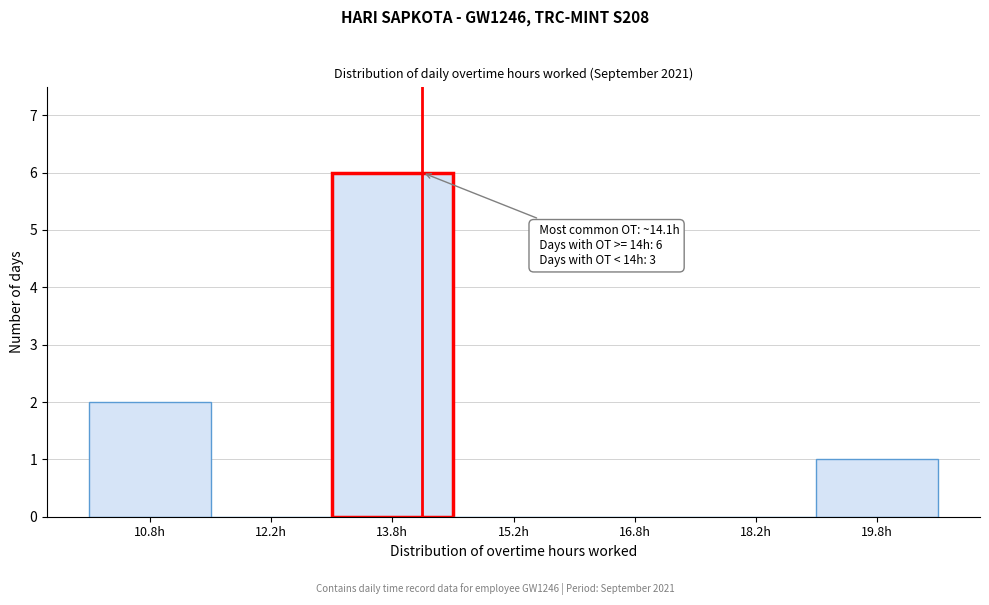

Over which range of the x-axis is the bar tallest?

13.0 to 14.5